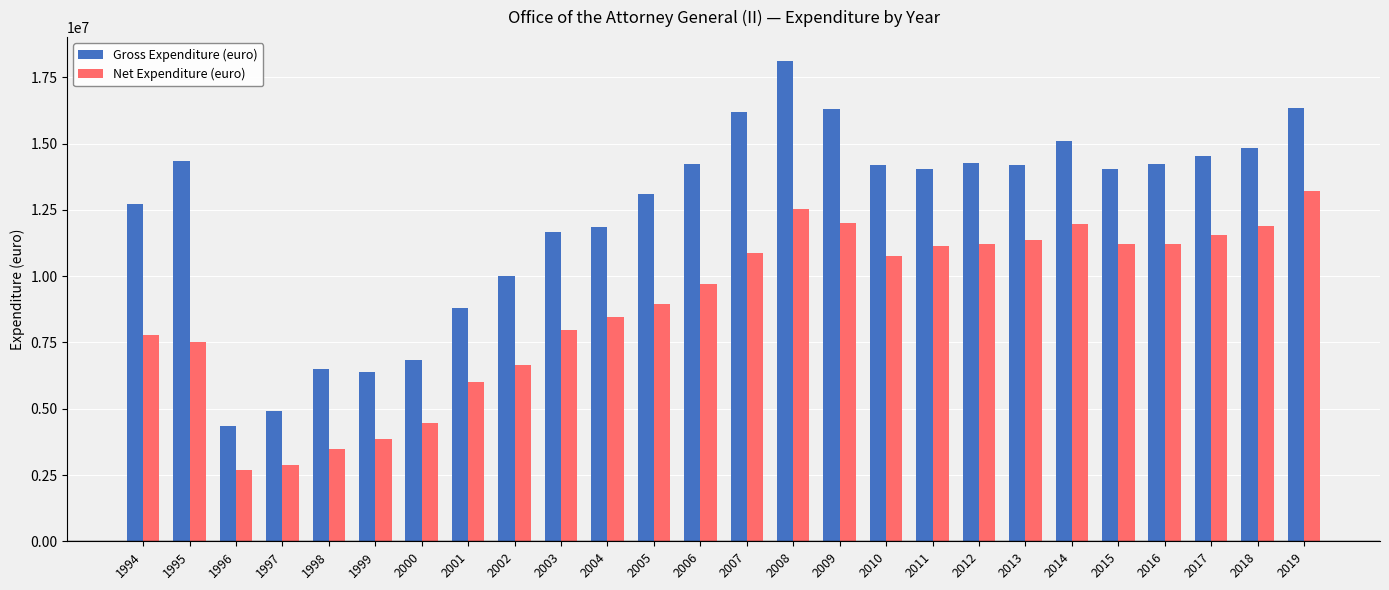

Which series has the largest range (max minus min)?

Gross Expenditure (euro)